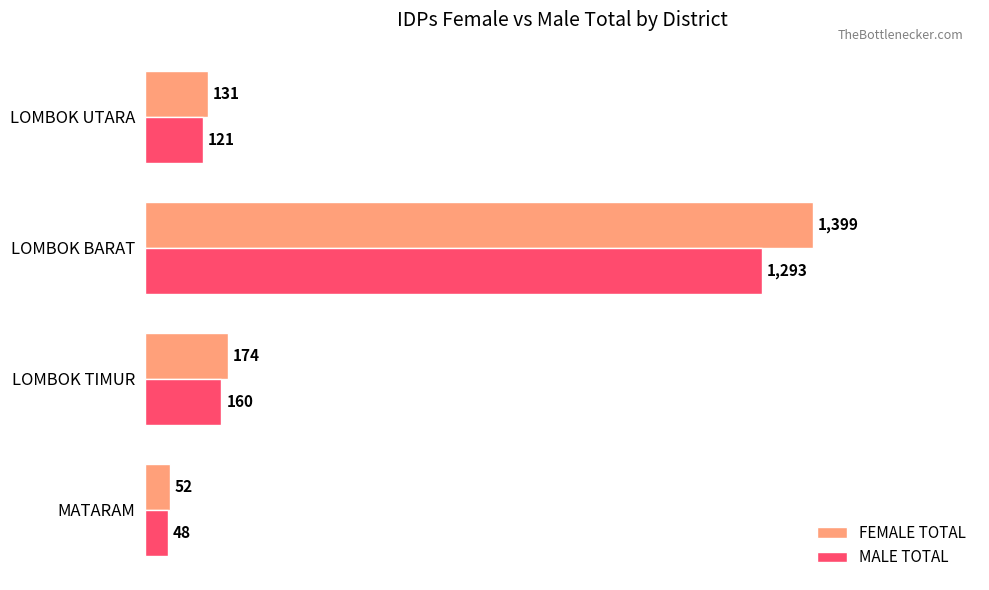

The value of FEMALE TOTAL at LOMBOK TIMUR is 174. True or false?

True